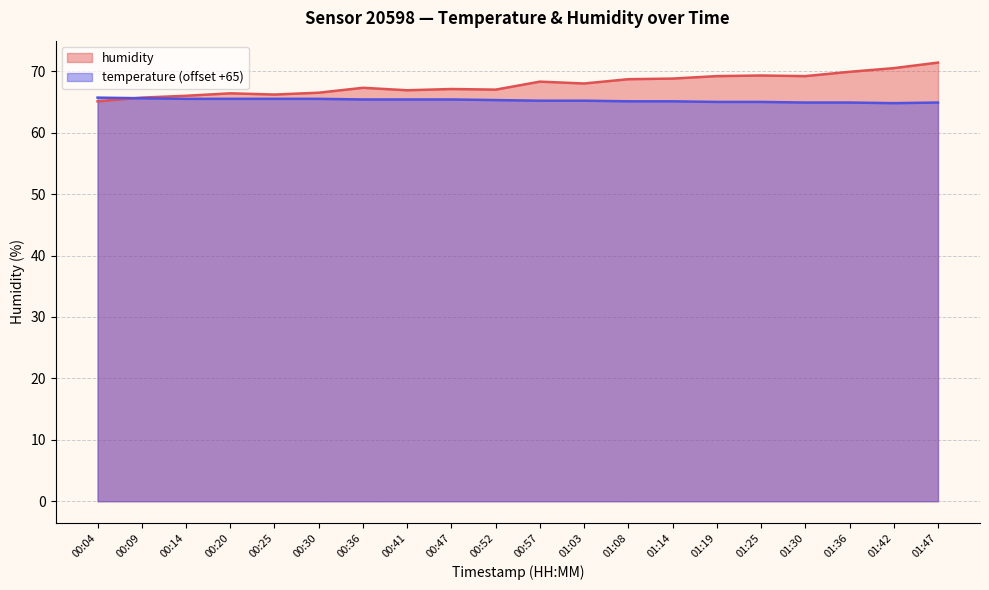

Does the chart display data point markers on the line(s)?

No